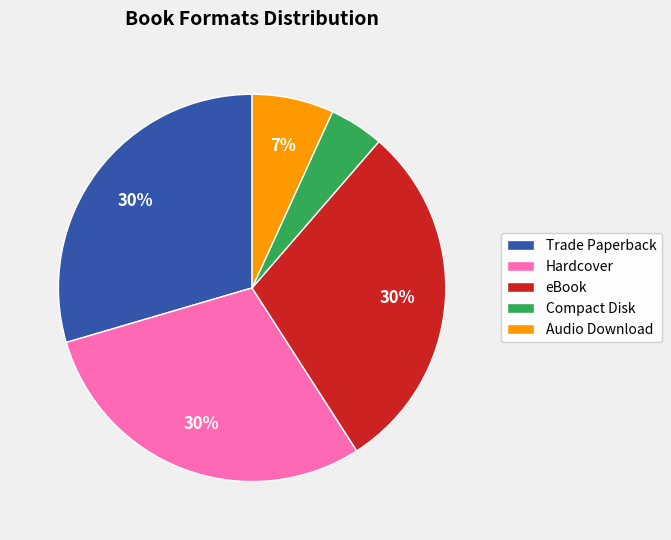

Is the sum of eBook and Audio Download greater than half?

No